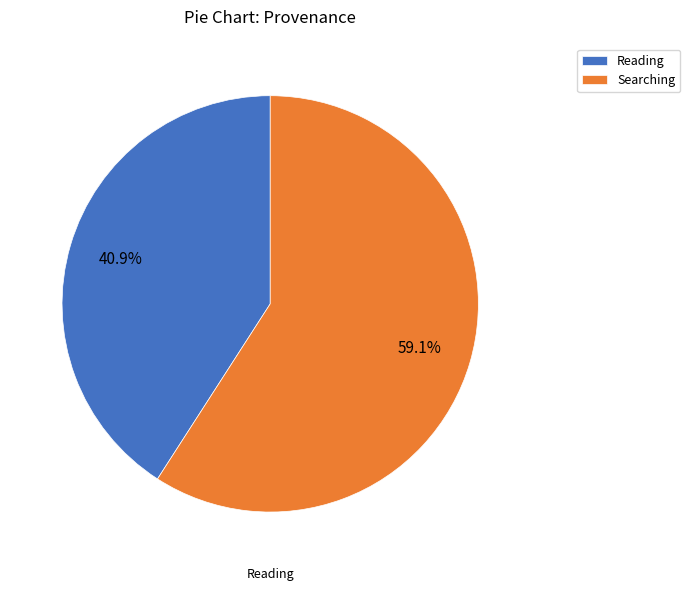

Combined, do Reading and Searching account for over 50%?

Yes